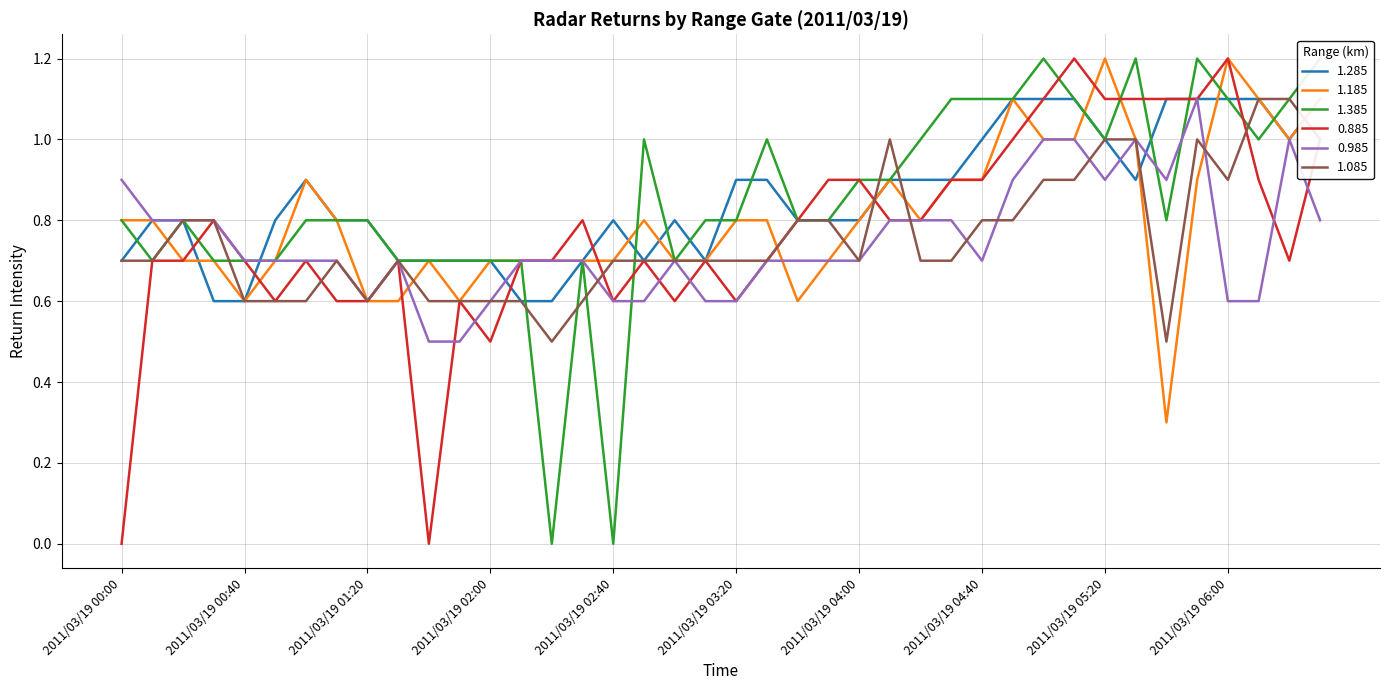

List the labels in order of 0.985 value, smallest first.

2011/03/19 01:40, 2011/03/19 01:50, 2011/03/19 01:20, 2011/03/19 02:00, 2011/03/19 02:40, 2011/03/19 02:50, 2011/03/19 03:10, 2011/03/19 03:20, 2011/03/19 06:00, 2011/03/19 06:10, 2011/03/19 00:40, 2011/03/19 00:50, 2011/03/19 01:00, 2011/03/19 01:10, 2011/03/19 01:30, 2011/03/19 02:10, 2011/03/19 02:20, 2011/03/19 02:30, 2011/03/19 03:00, 2011/03/19 03:30, 2011/03/19 03:40, 2011/03/19 03:50, 2011/03/19 04:00, 2011/03/19 04:40, 2011/03/19 00:10, 2011/03/19 00:20, 2011/03/19 00:30, 2011/03/19 04:10, 2011/03/19 04:20, 2011/03/19 04:30, 2011/03/19 06:30, 2011/03/19 00:00, 2011/03/19 04:50, 2011/03/19 05:20, 2011/03/19 05:40, 2011/03/19 05:00, 2011/03/19 05:10, 2011/03/19 05:30, 2011/03/19 06:20, 2011/03/19 05:50